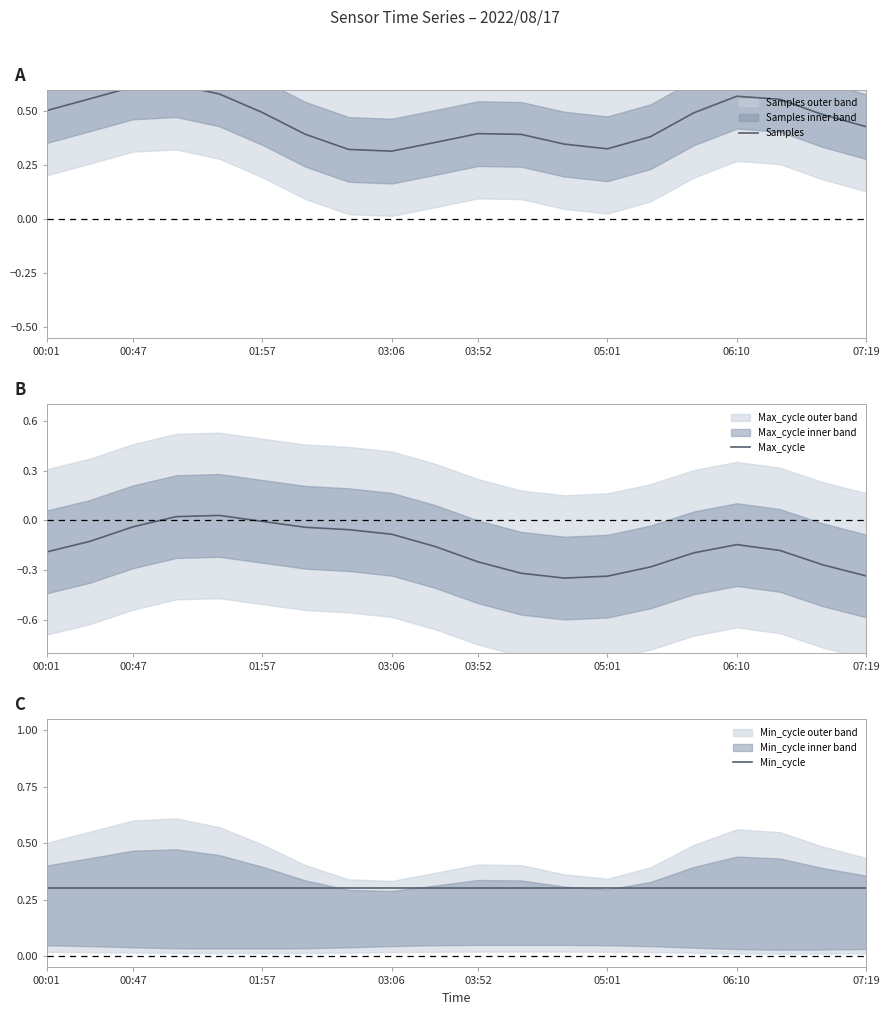

Which category has the lowest value across all series?

12